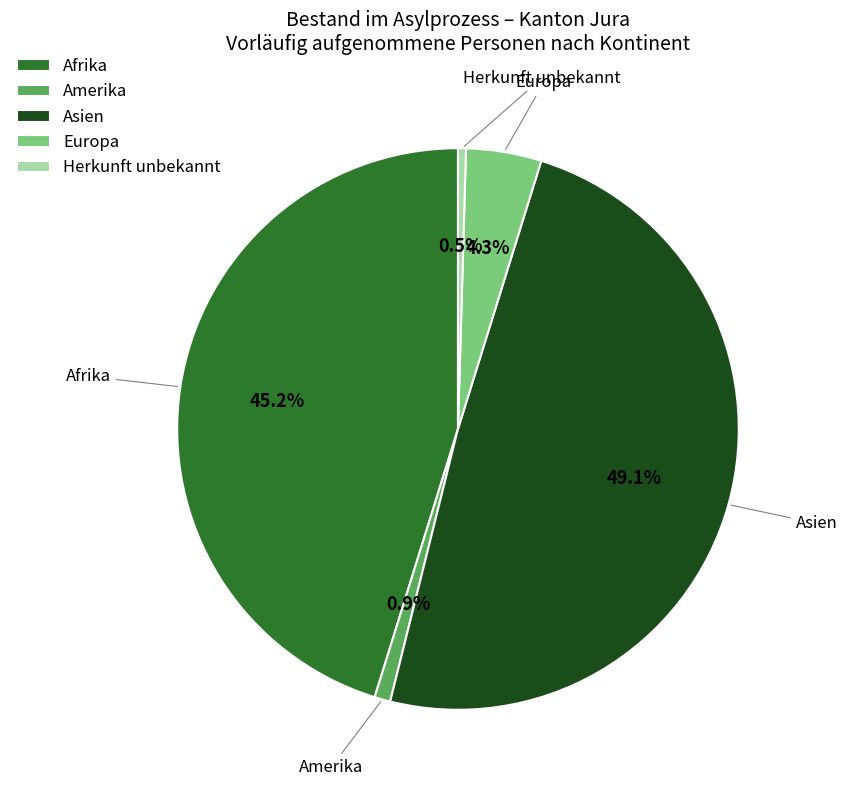

To the nearest percent, what is the average slice percentage?

20%